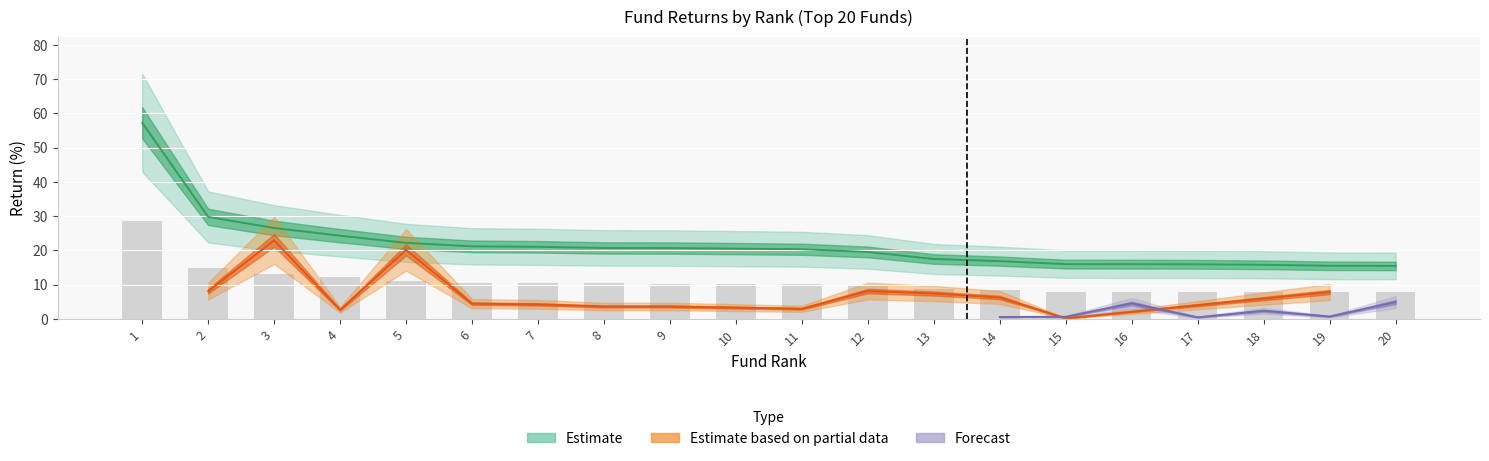

At which category is the sum across all series the highest?

1